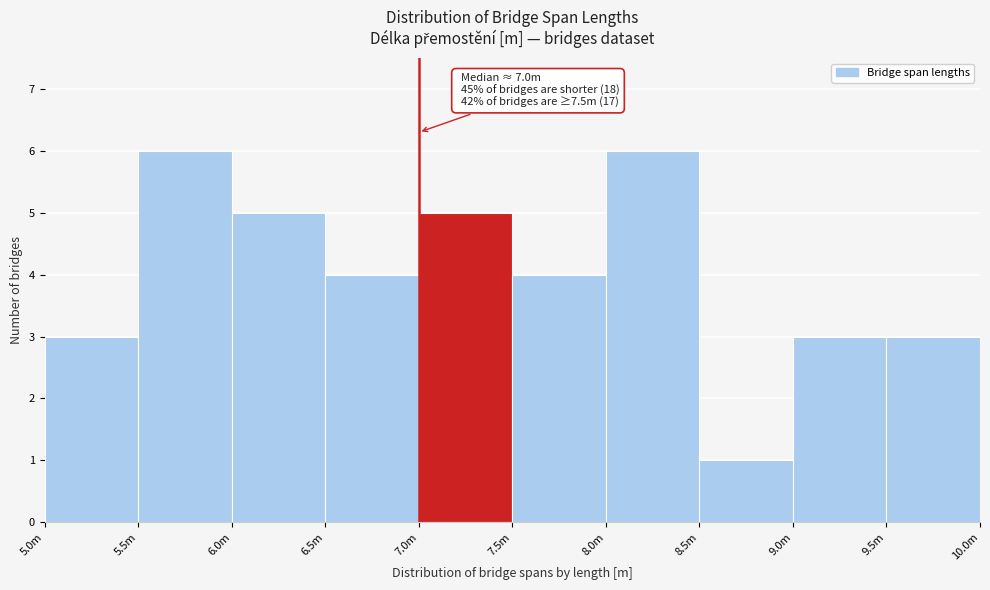

Reading left to right, what are all the values shown in this chart?

3	6	5	4	5	4	6	1	3	3